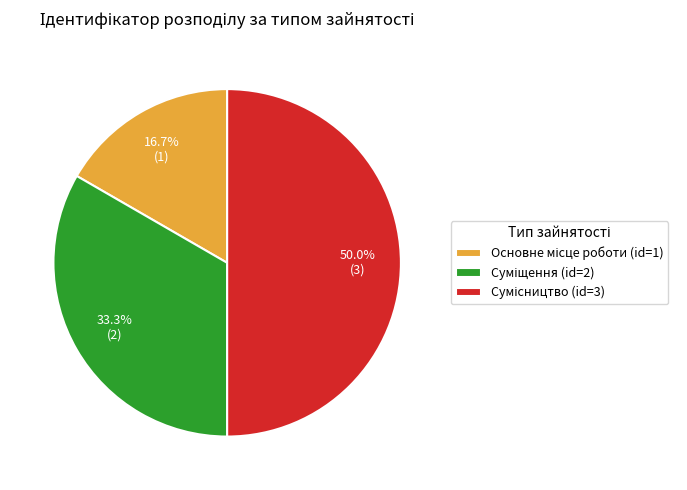

How many segments does this pie chart have?

3